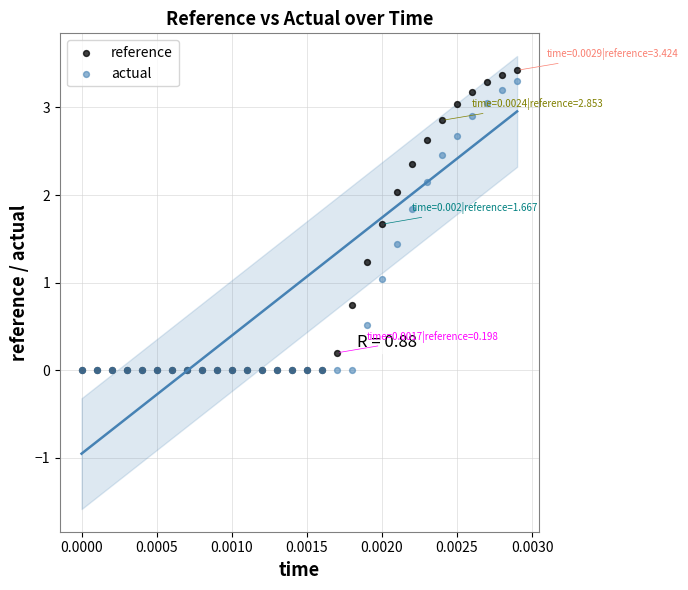

What are all the series names shown in the legend?

reference, actual